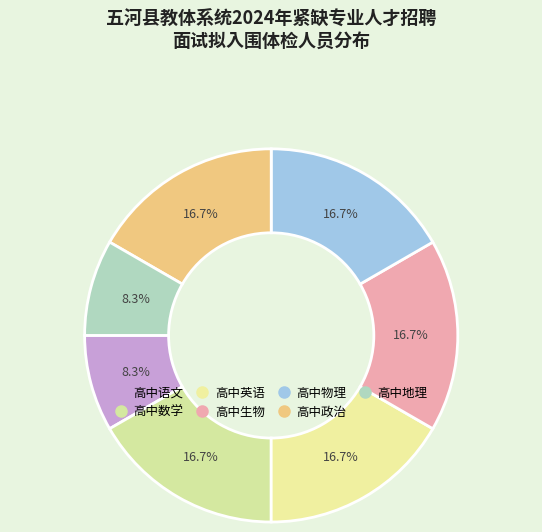

The 高中生物 slice represents 3% of the pie. True or false?

False